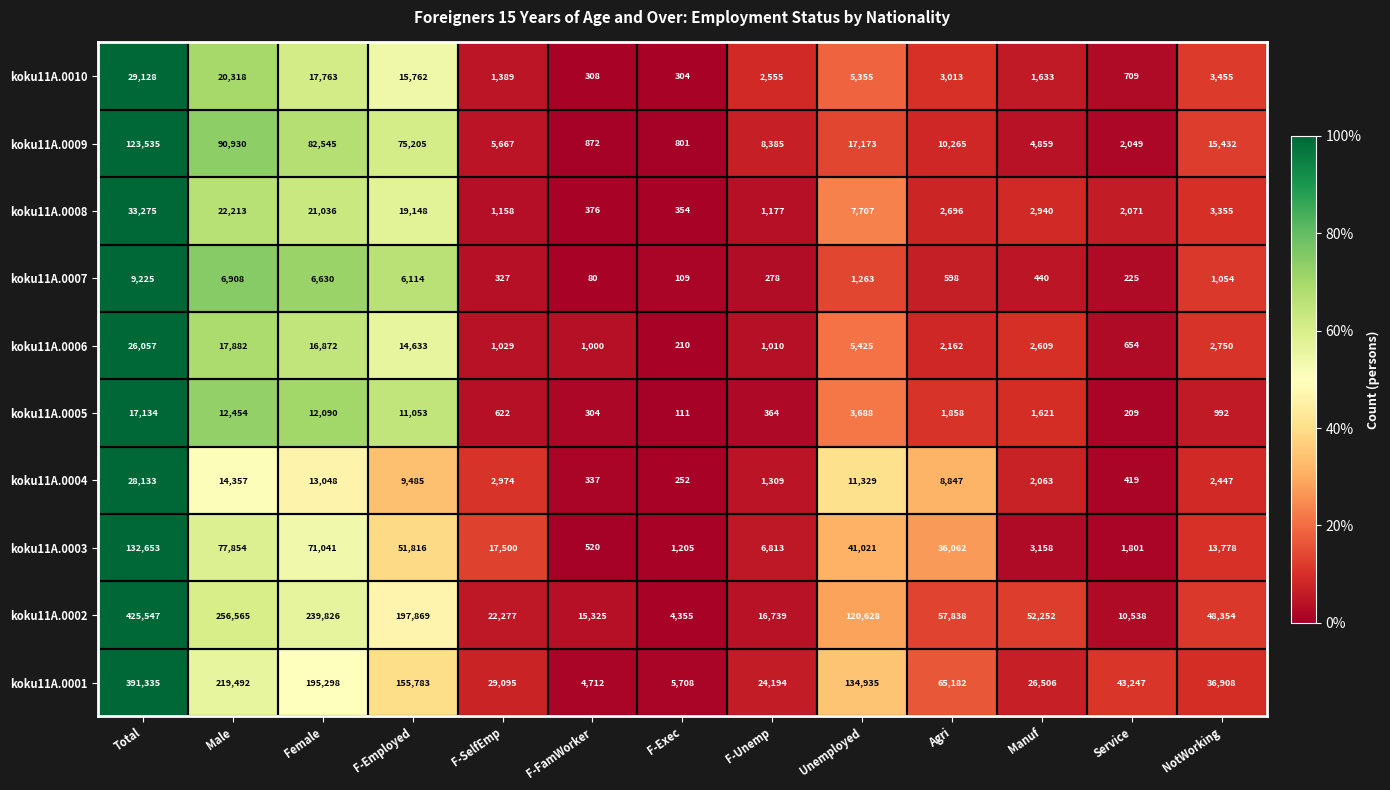

Where does the koku11A.0008 series first go above 2940?

Total